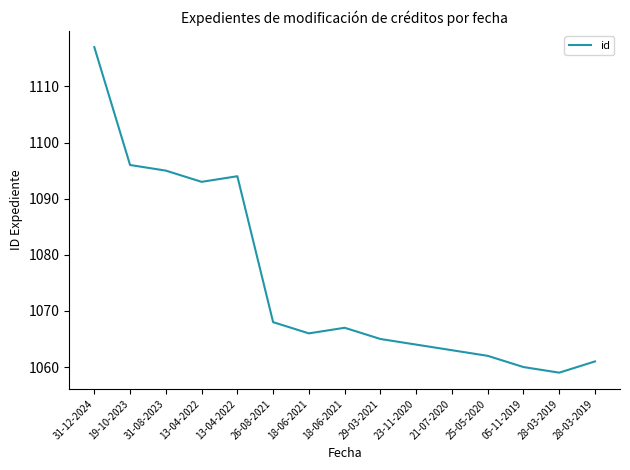

How many lines are shown in the chart?

1